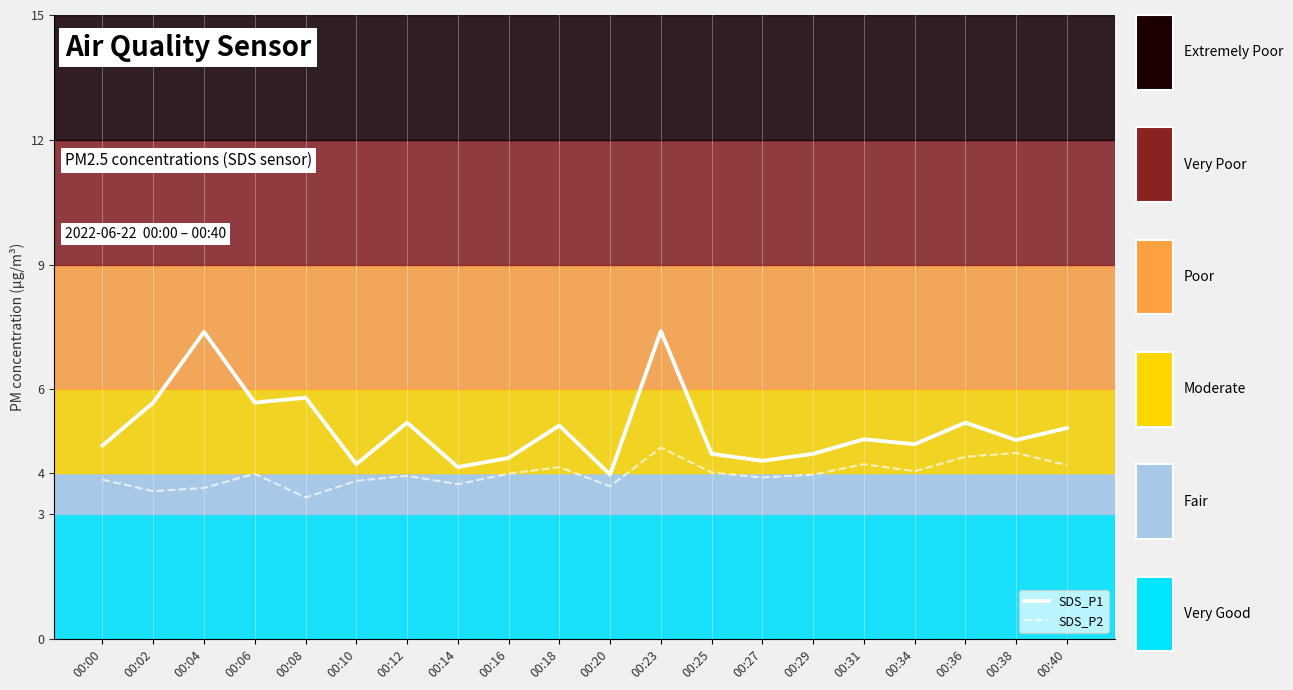

Read the SDS_P1 line value at 00:23.

7.4